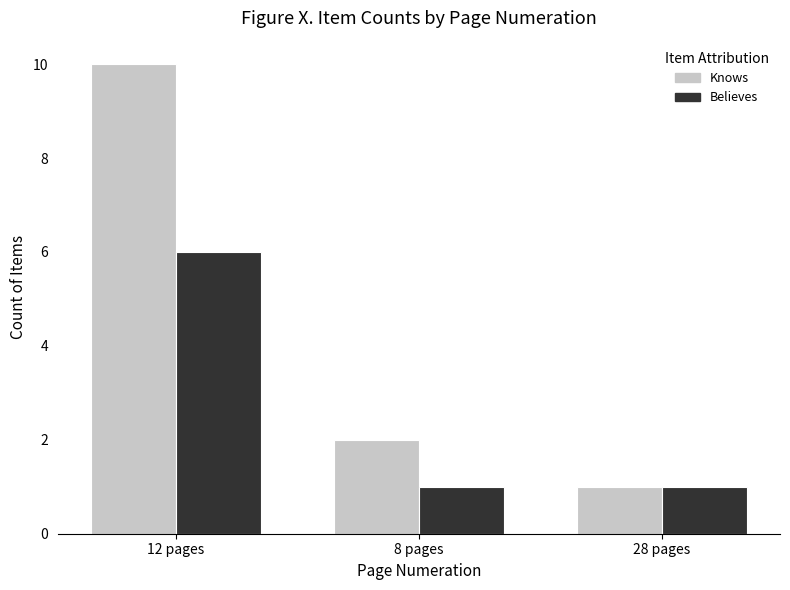

Which series has the largest range (max minus min)?

Knows